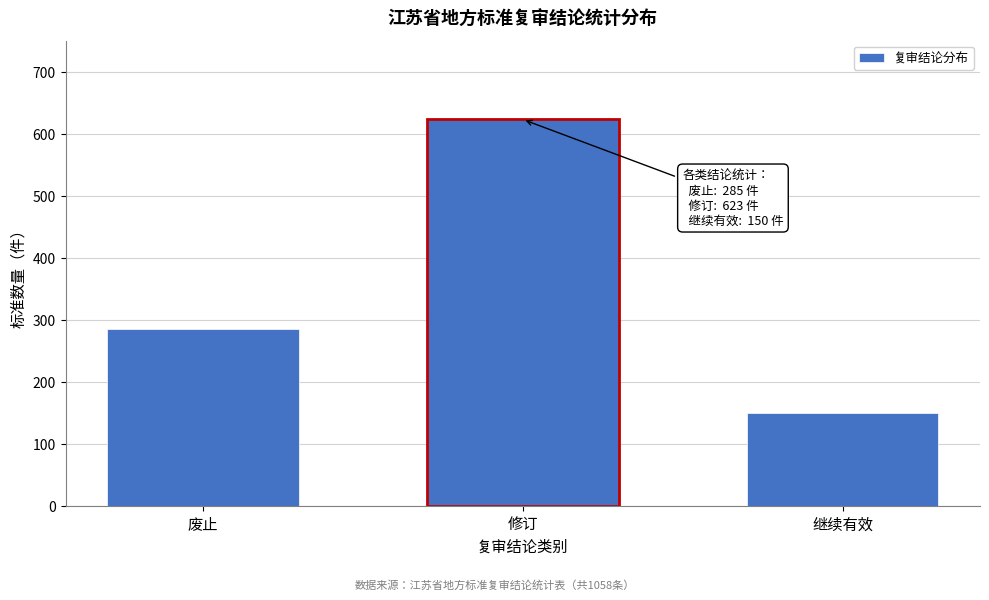

Reading left to right, transcribe all the data shown in this chart.

285	623	150